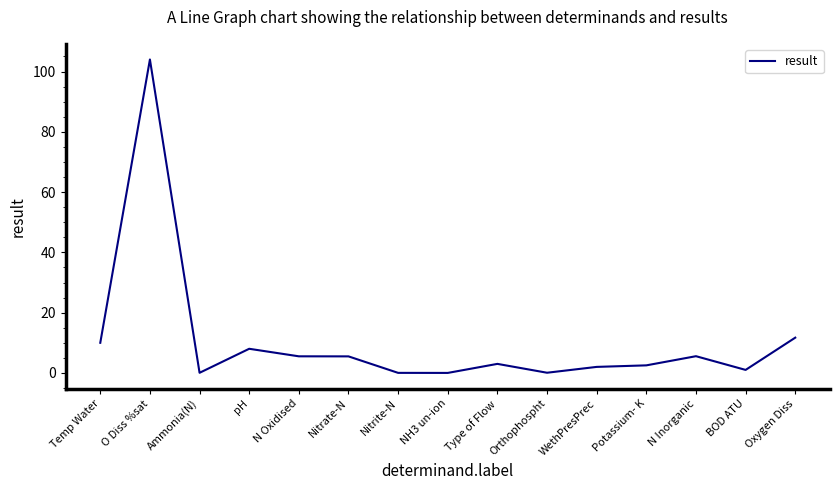

What is the difference between the maximum and minimum values?

104.0